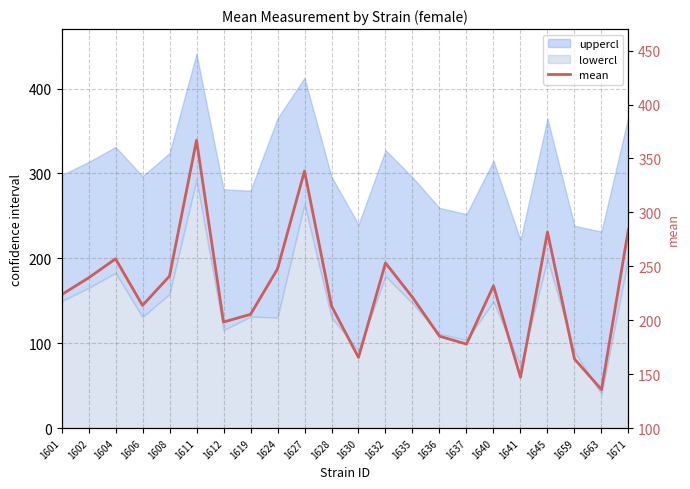

Does the chart have visible grid lines?

Yes